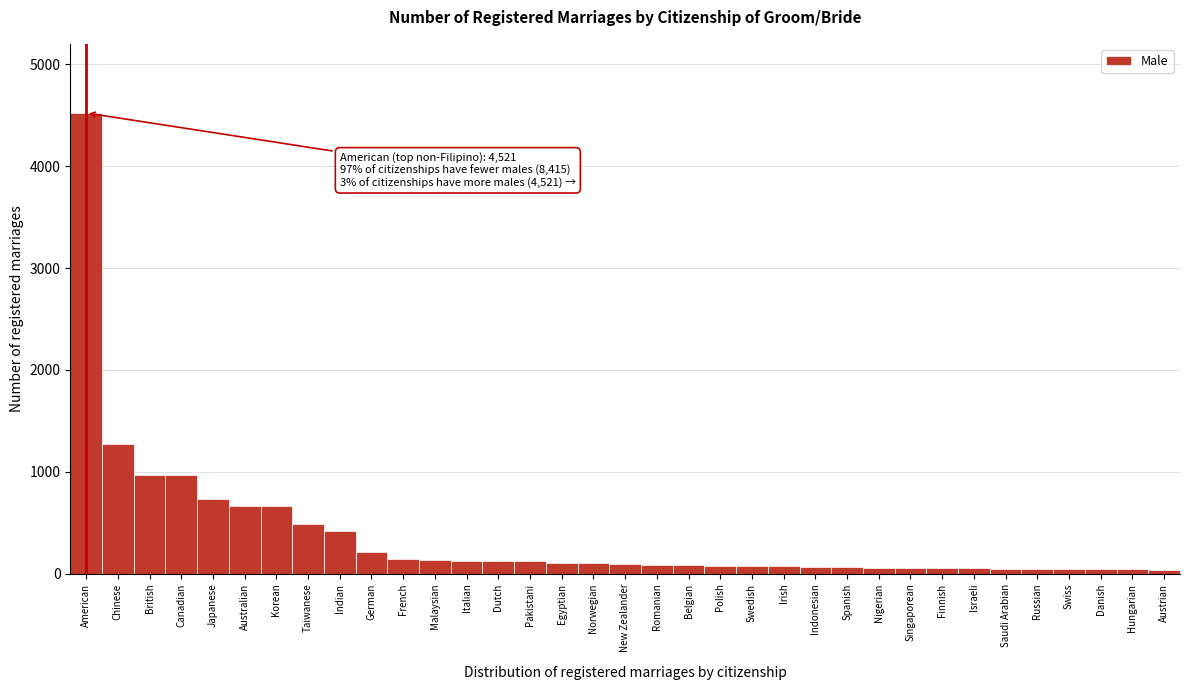

What is the greatest value displayed?

4521